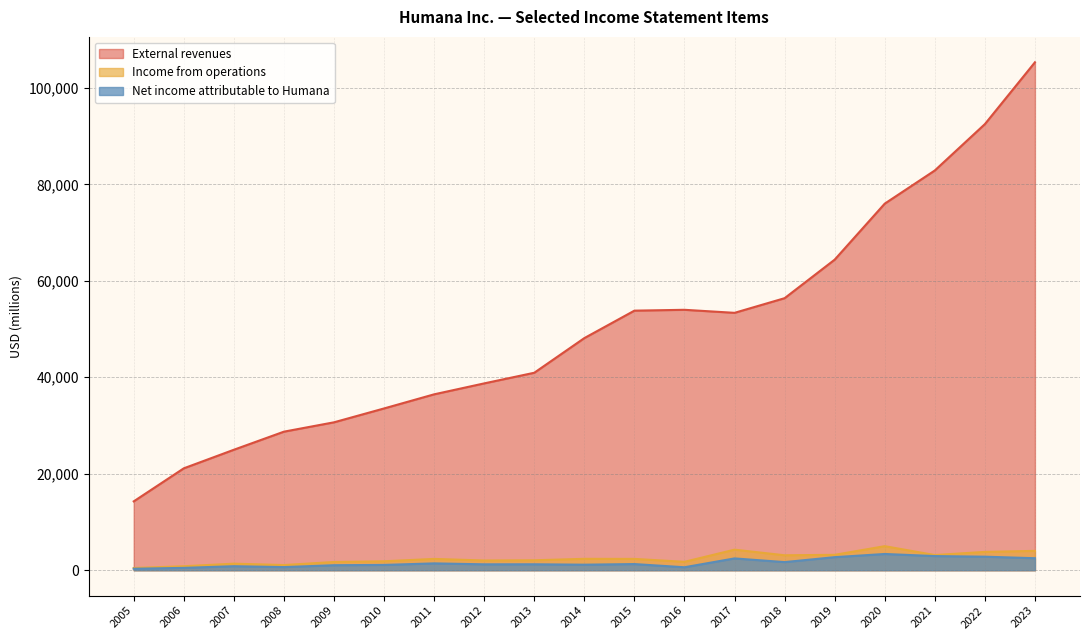

Is the value of Income from operations at 2006 greater than the value of External revenues at 2017?

No